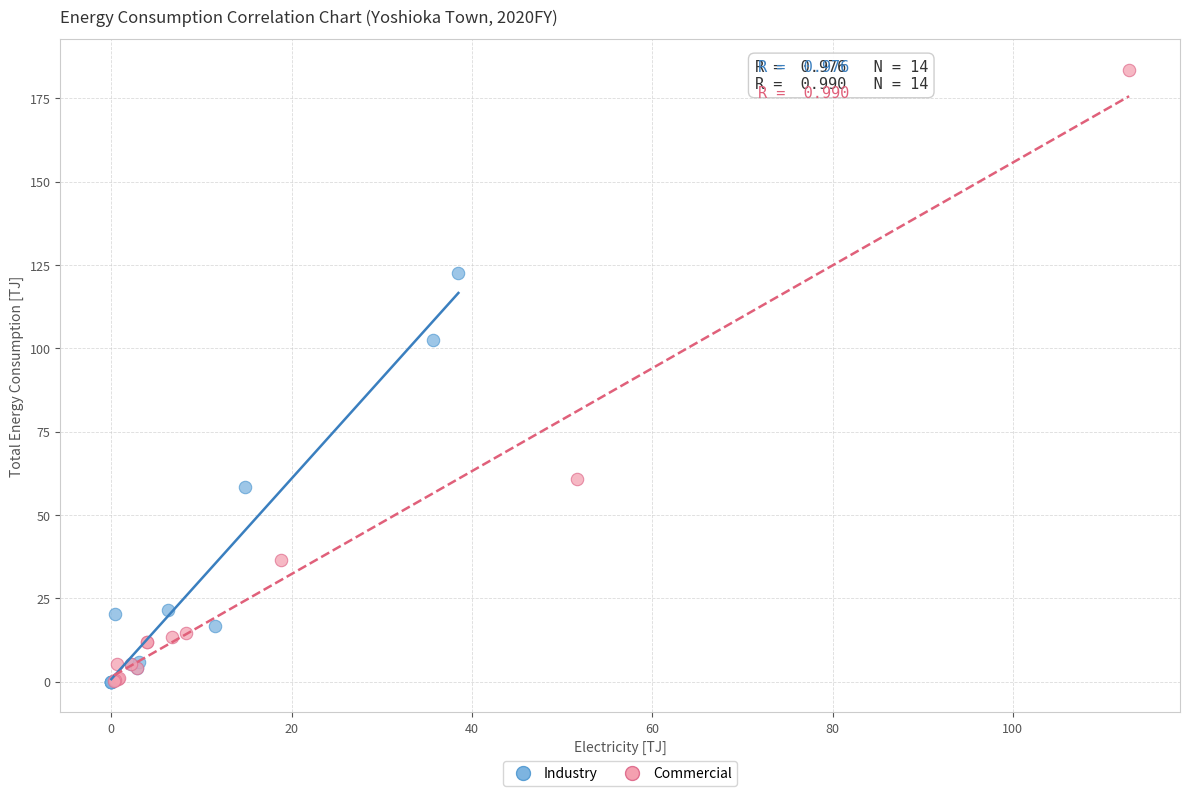

What are all the series names shown in the legend?

Industry, Commercial